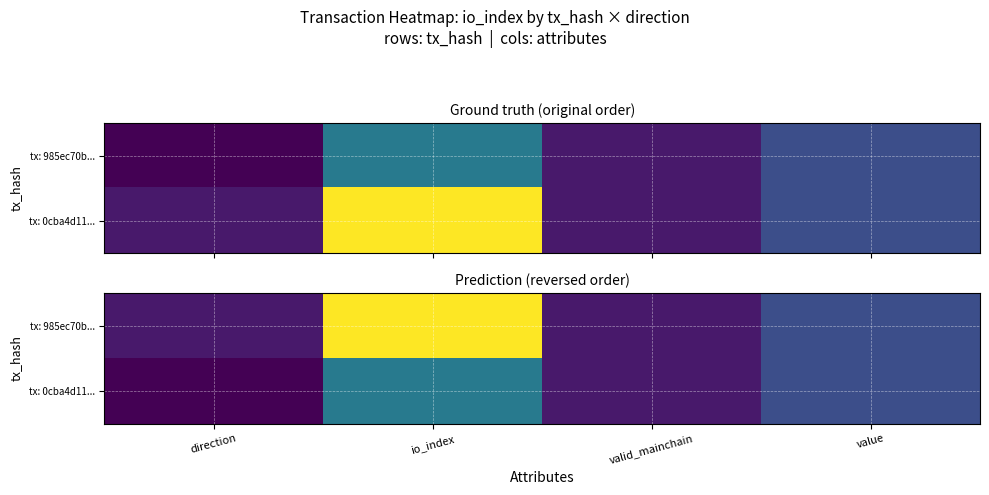

Is the value of tx: 985ec70b... at valid_mainchain greater than the value of tx: 0cba4d11... at io_index?

No